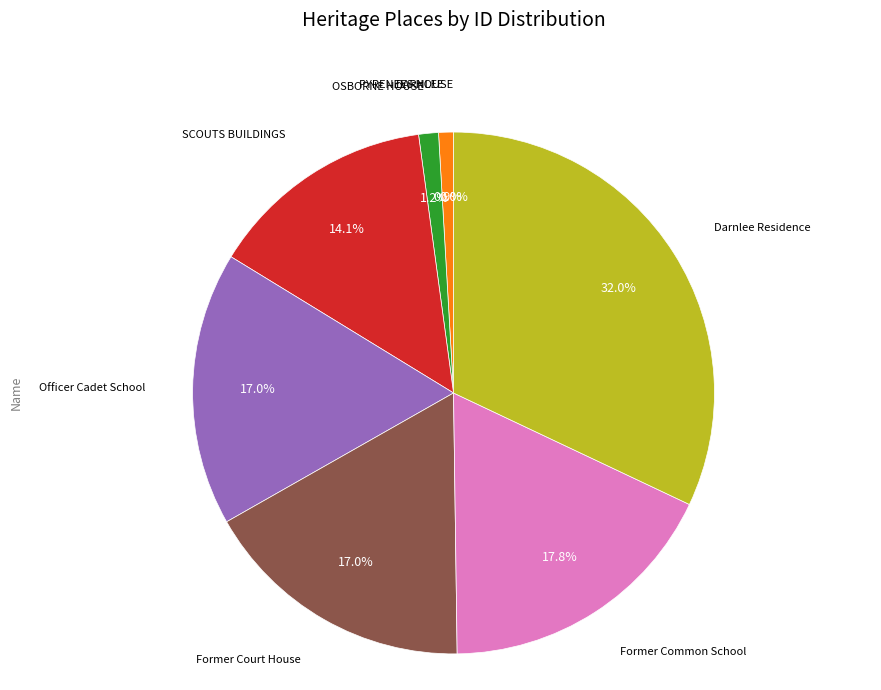

Is there any slice that represents more than half of the pie?

No